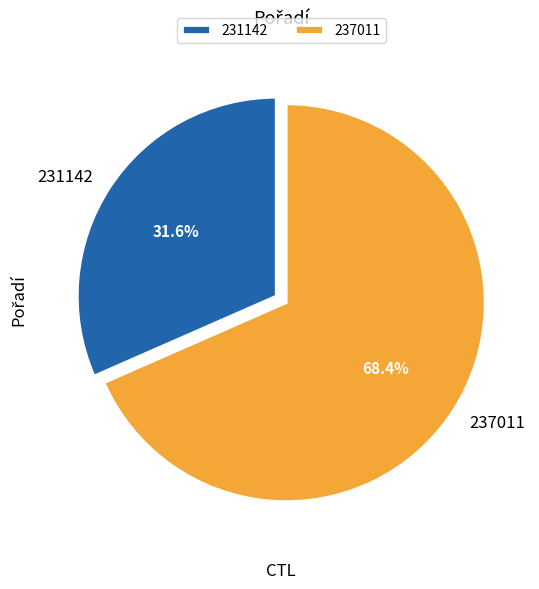

To the nearest percent, what percentage of the pie is 231142?

32%